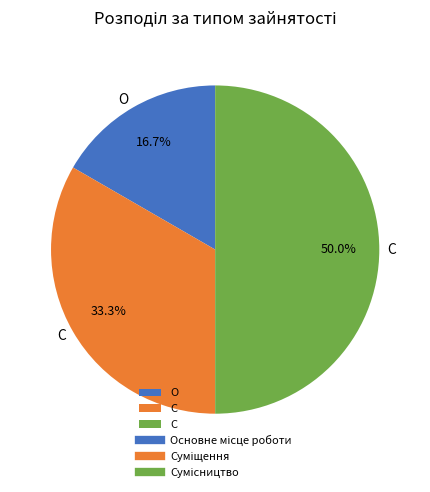

Which category has the biggest portion of the pie?

Сумісництво